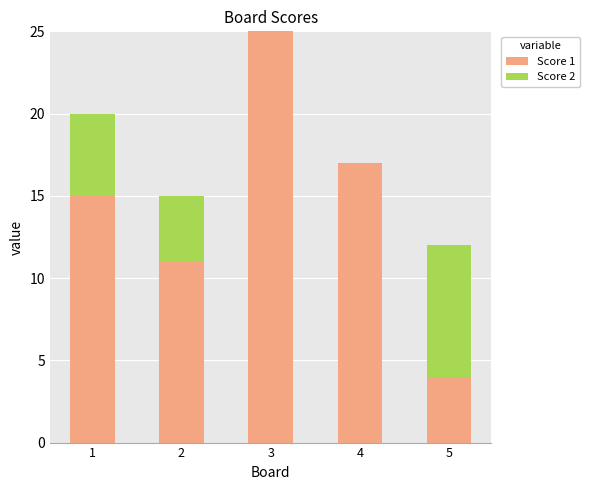

What is the sum of the Score 1 values at 1 and 3?

40